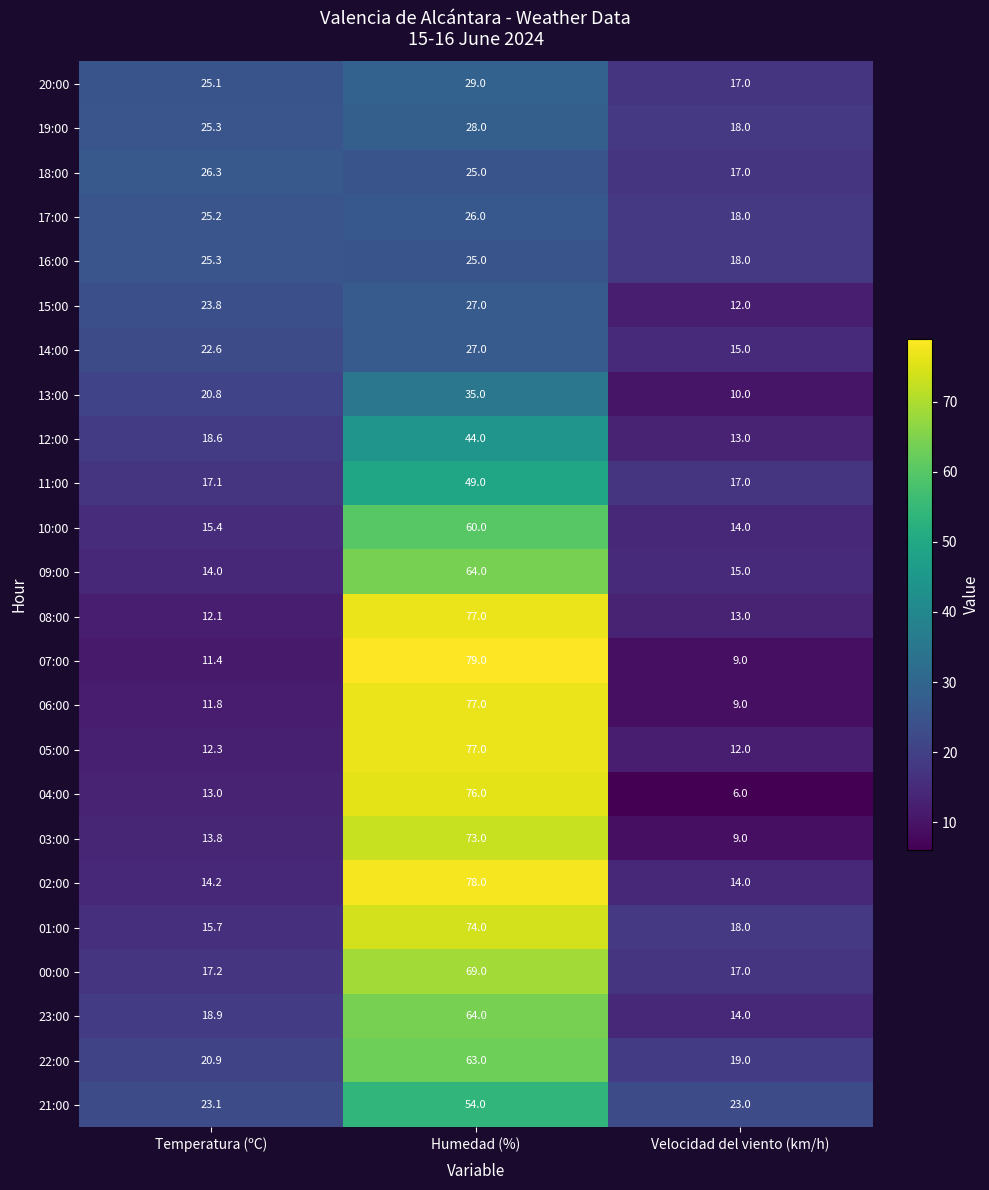

Which series has the largest total across all categories?

01:00